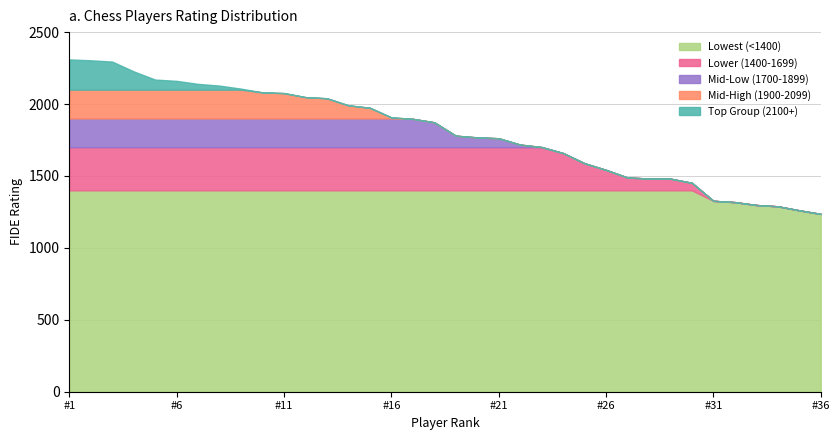

Is it true that Lower (1400-1699) equals -1058 at 22?

False